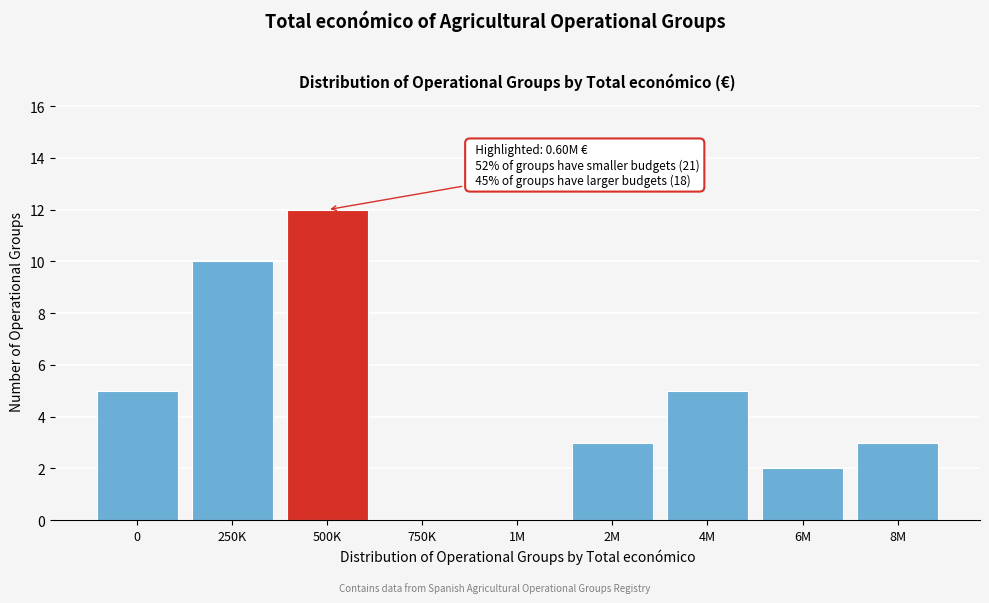

Reading right to left, extract all data points from this chart.

8M=3	6M=2	4M=5	2M=3	1M=0	750K=0	500K=12	250K=10	0=5